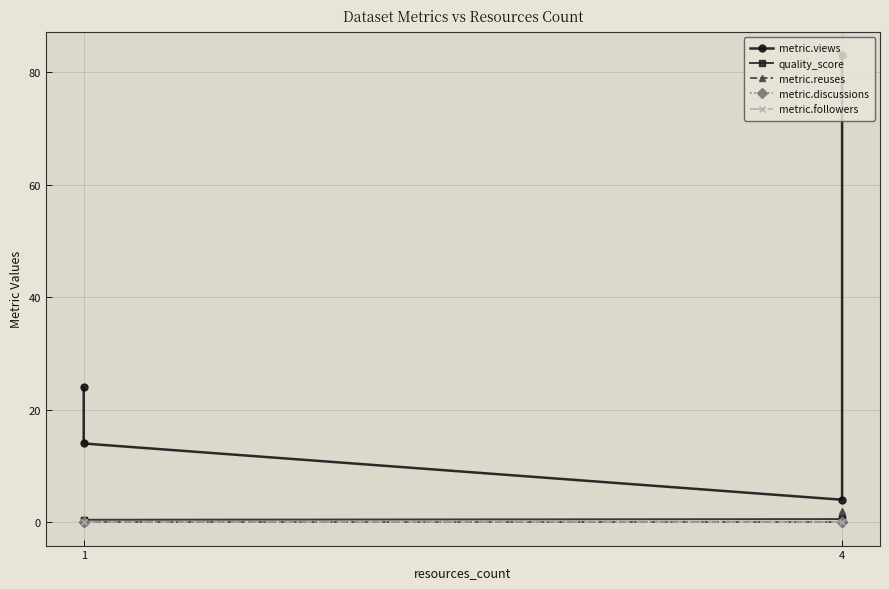

True or false: metric.reuses has a value of 0.7 at 4.

False